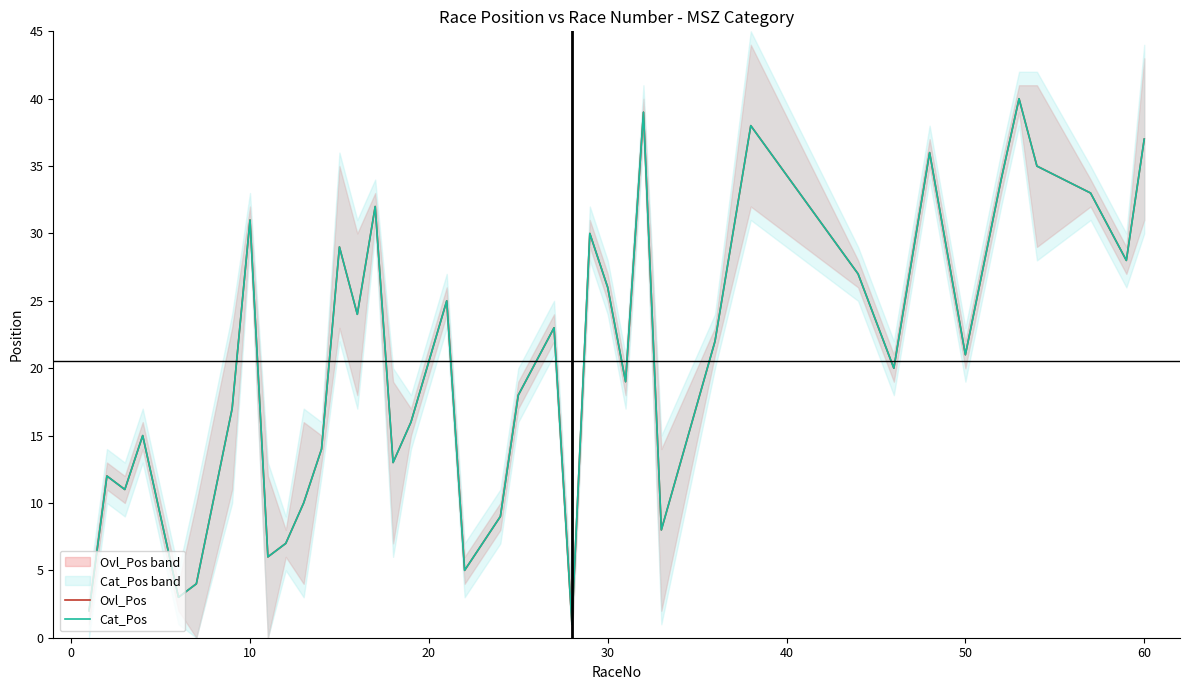

True or false: Cat_Pos has more than 0 interior local peaks.

True